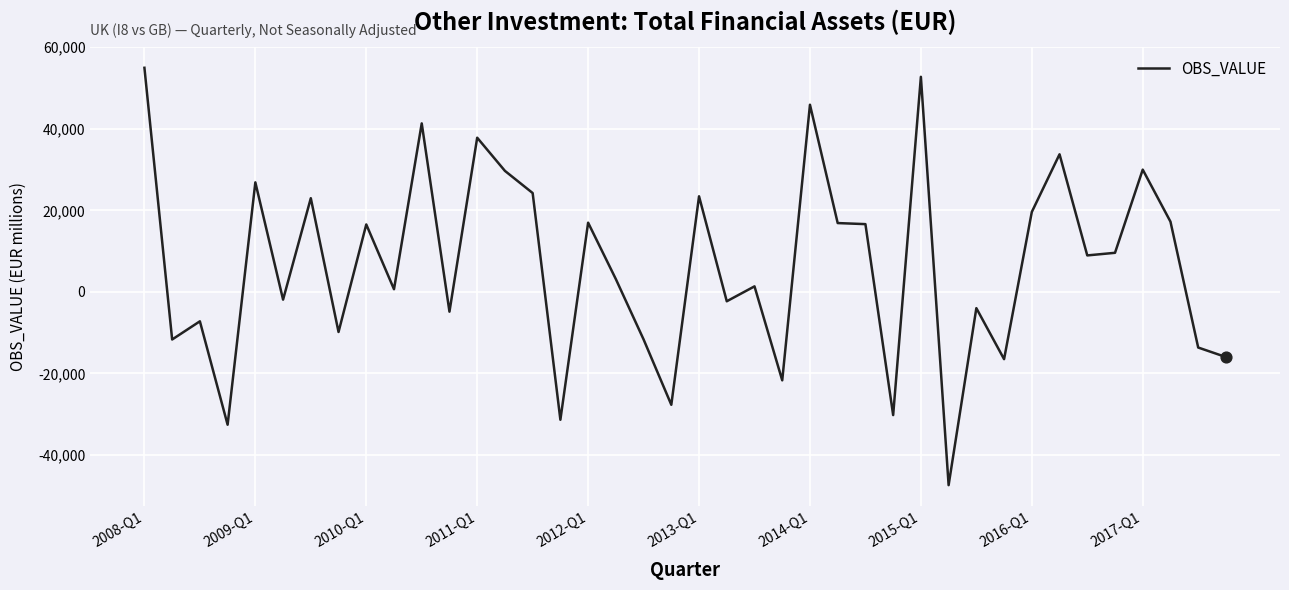

What is the greatest value displayed?

54946.2